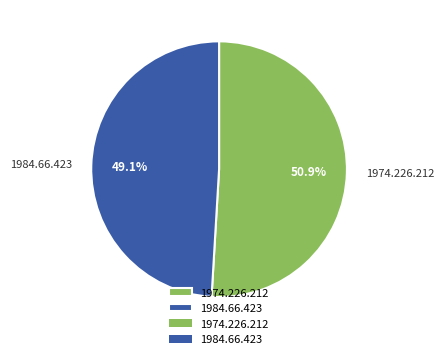

What is the ratio of the value at 1984.66.423 to the value at 1974.226.212?

1.0